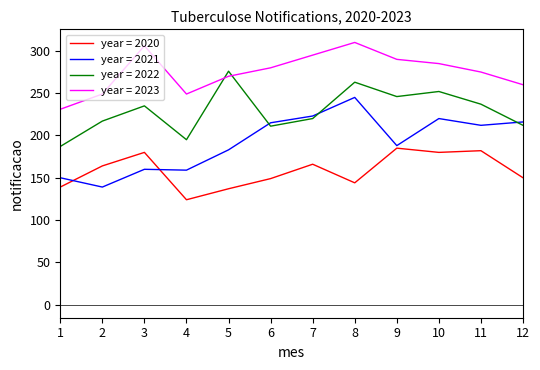

What is the greatest value displayed?

310